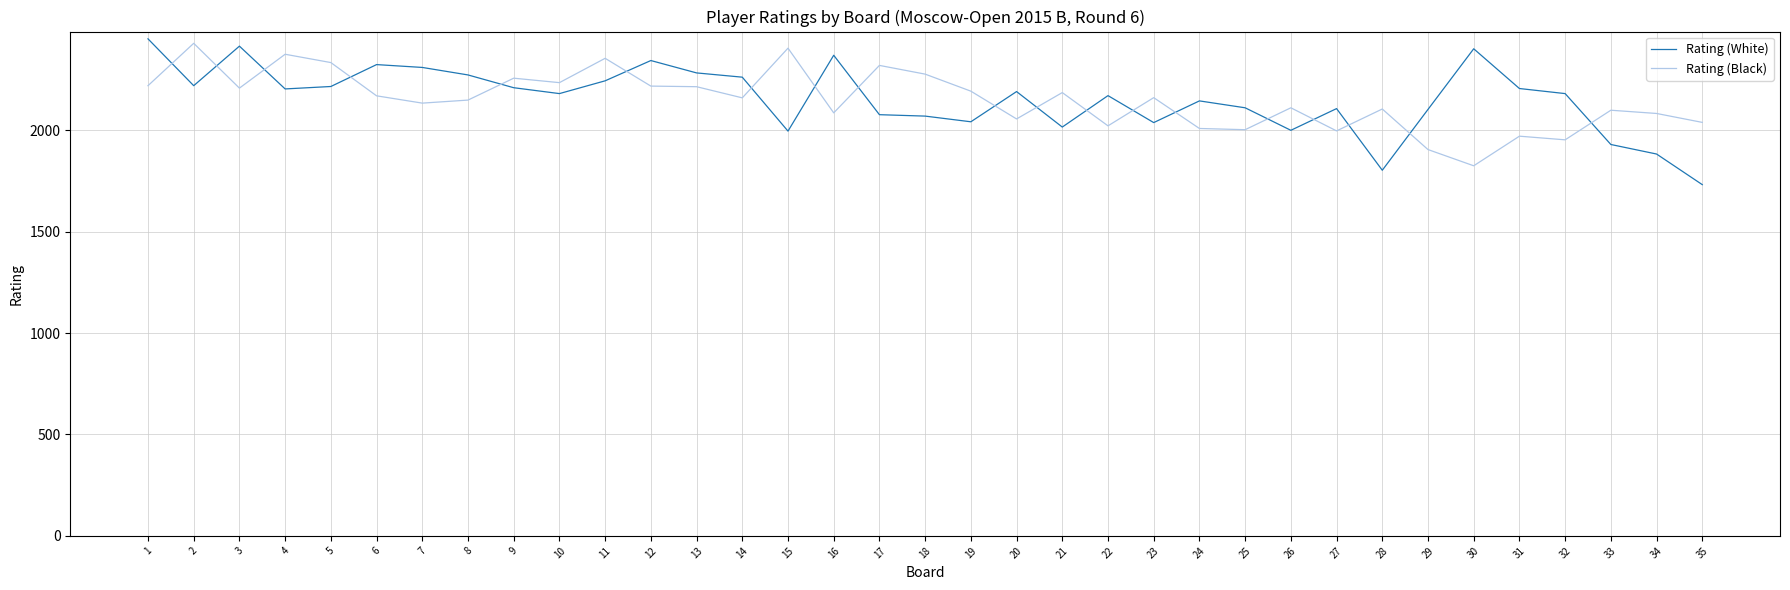

Where is the first local minimum for Rating (White)?

2